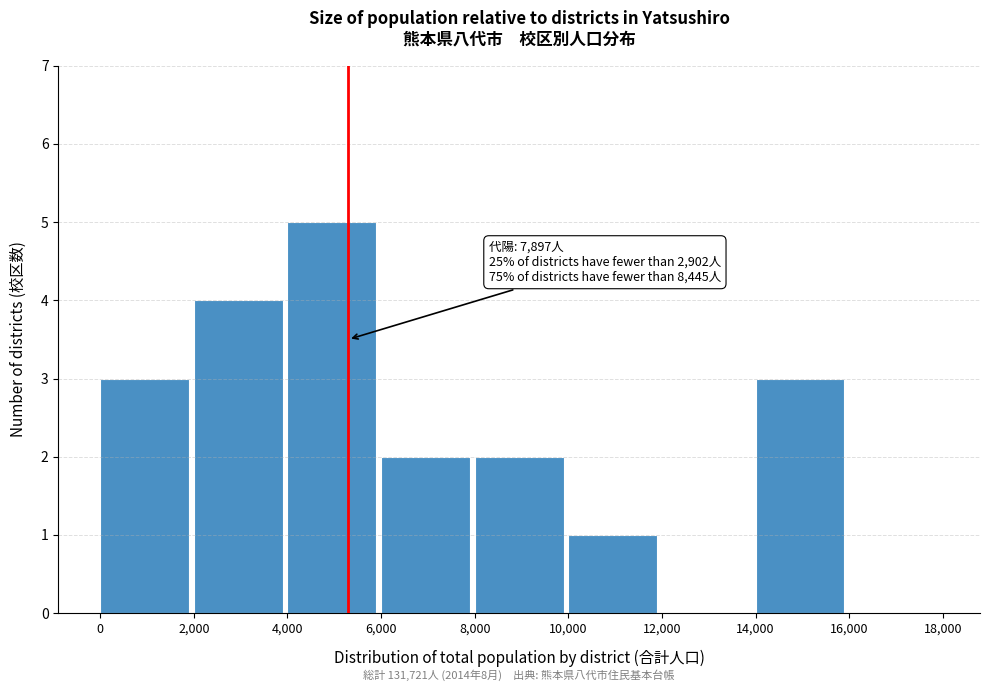

Which range on the x-axis has the tallest bar?

4,000 to 6,000